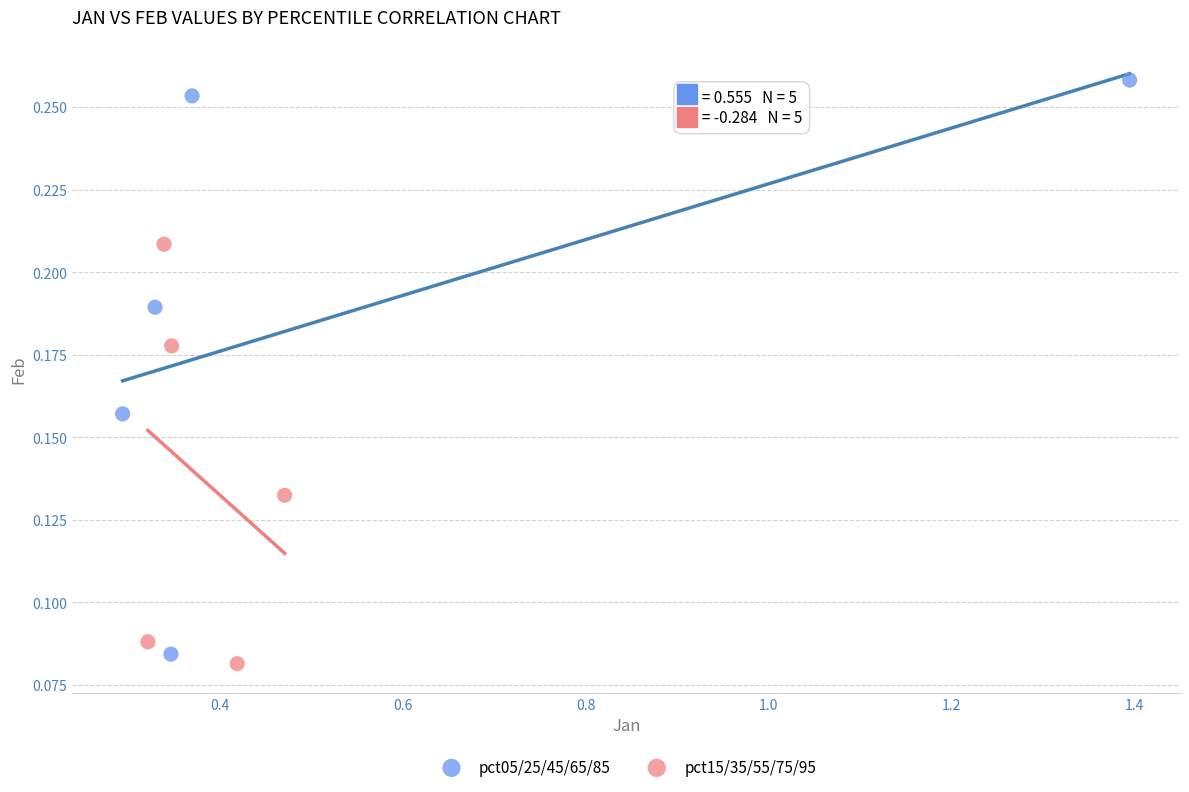

Which series has the widest spread of Y values?

pct05/25/45/65/85